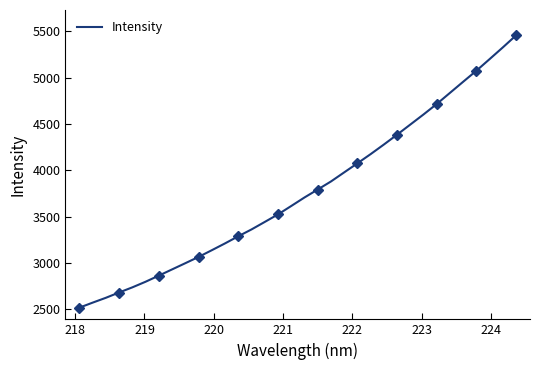

The value at 28 is 1573.3. True or false?

False